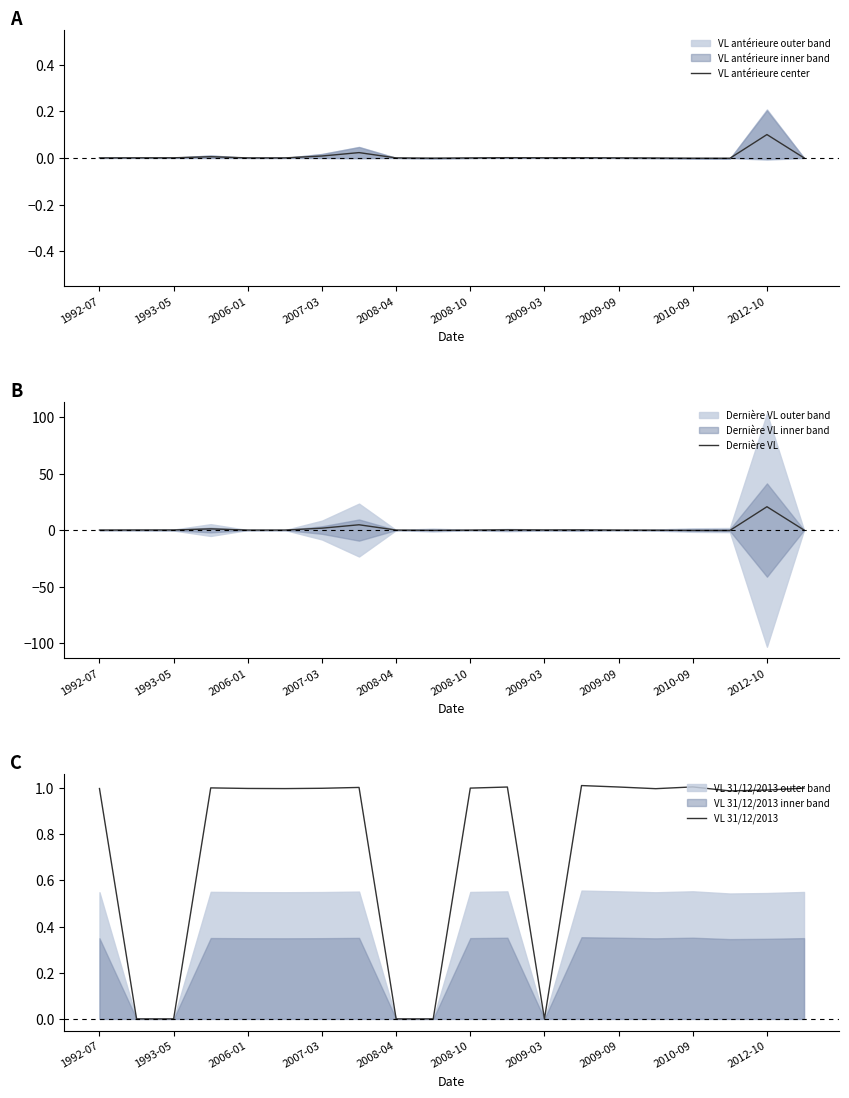

True or false: VL 31/12/2013 has a value of 0.2 at 2007-03.

False